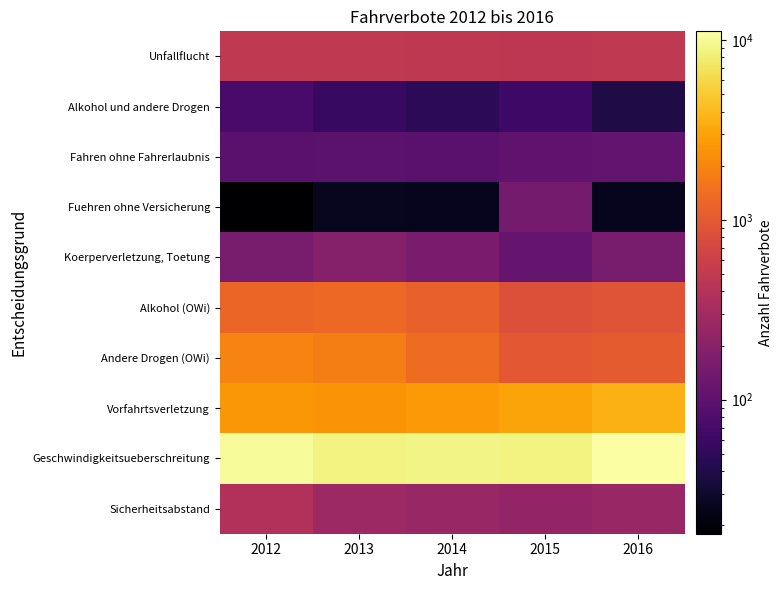

At 2016, list the series in order from largest to smallest.

Geschwindigkeitsueberschreitung, Vorfahrtsverletzung, Andere Drogen (OWi), Alkohol (OWi), Unfallflucht, Sicherheitsabstand, Koerperverletzung, Toetung, Fahren ohne Fahrerlaubnis, Alkohol und andere Drogen, Fuehren ohne Versicherung